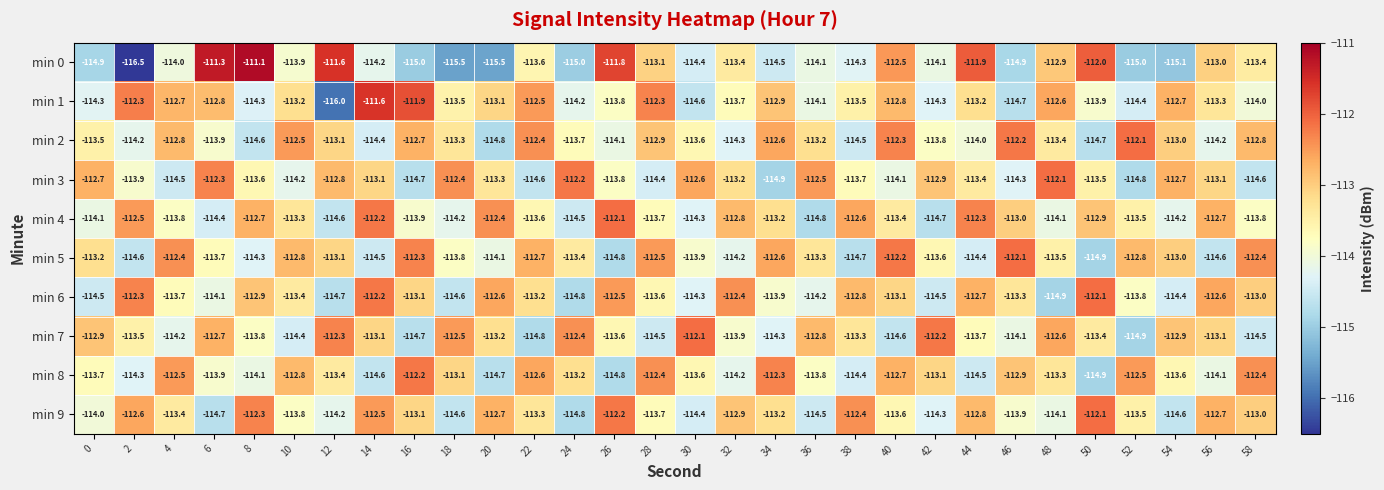

At which label is min 6 closest to -113?

58